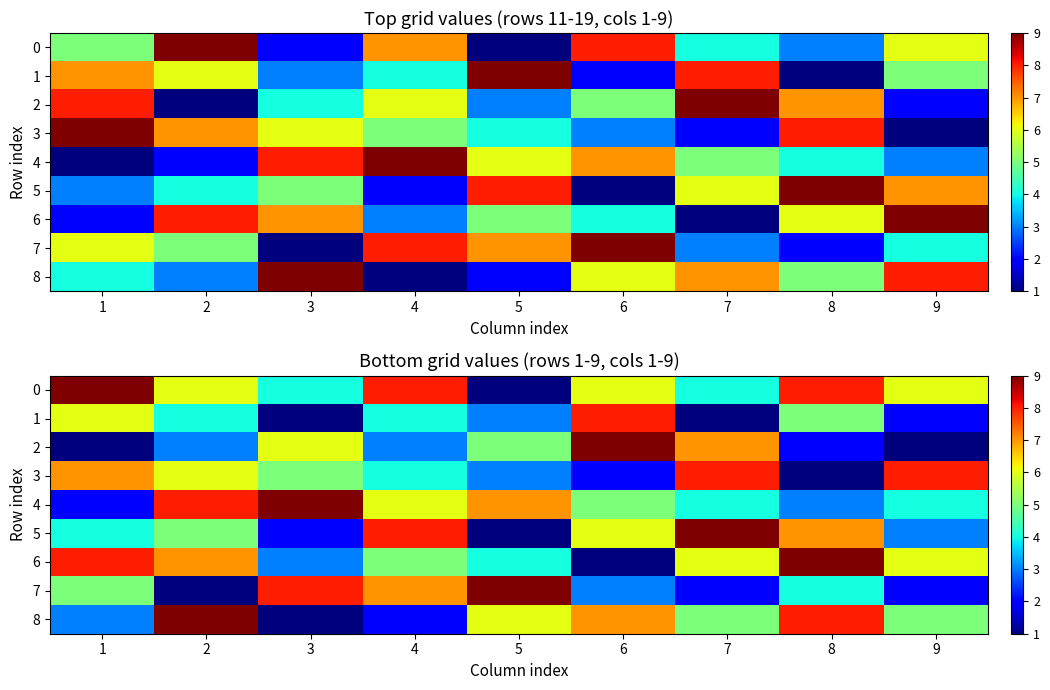

How many values in the 0 series are below 6?

3